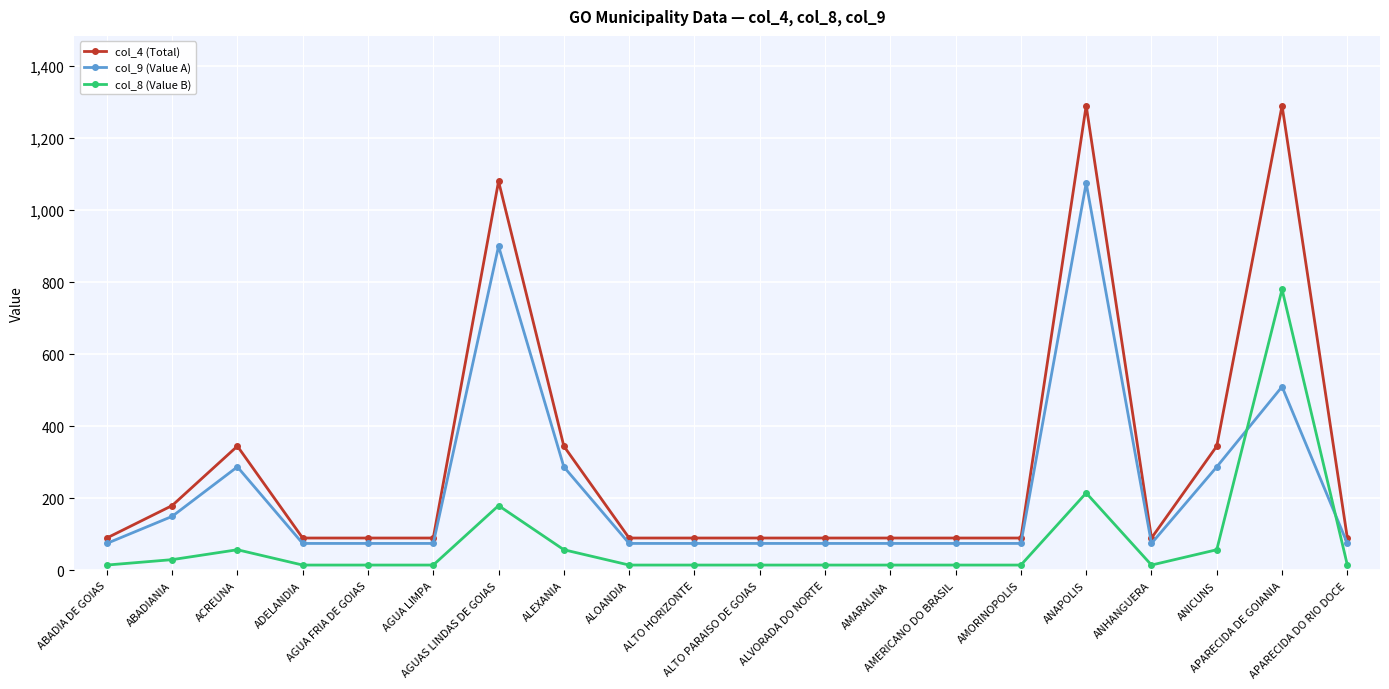

True or false: col_4 (Total) has more than 1 points higher than both neighbors.

True